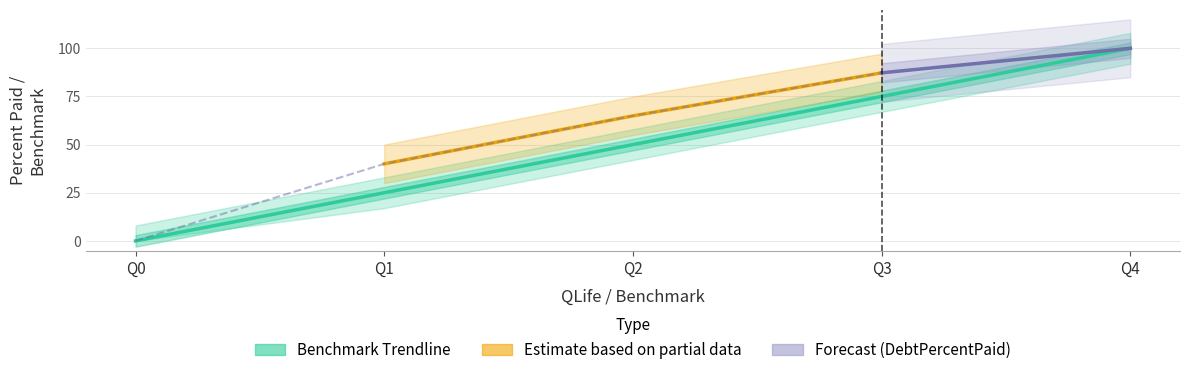

The chart shows a value of 24 at Q2. True or false?

False